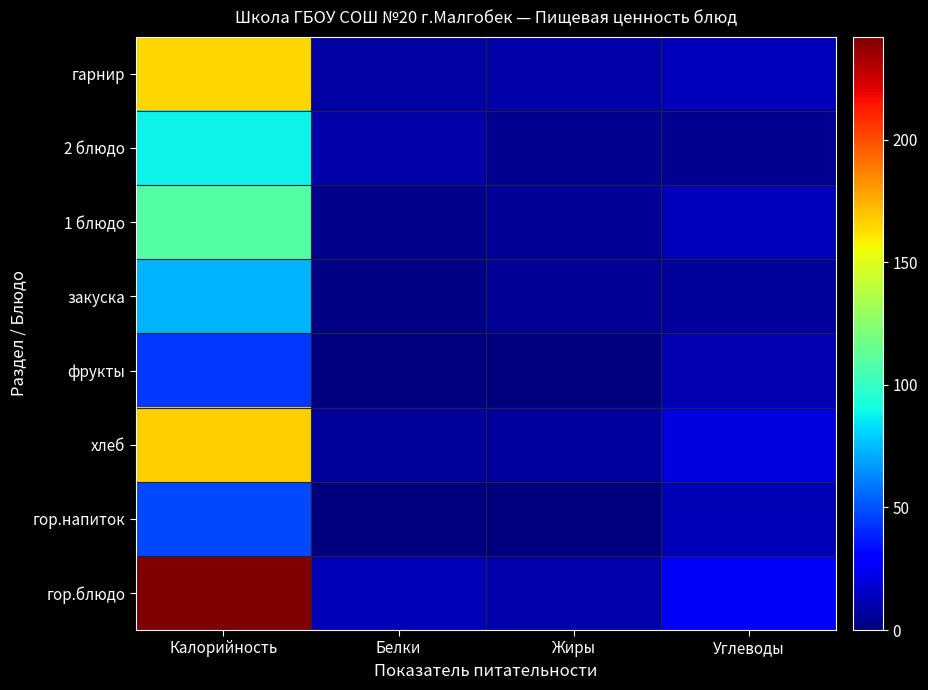

How many series are shown in this chart?

8